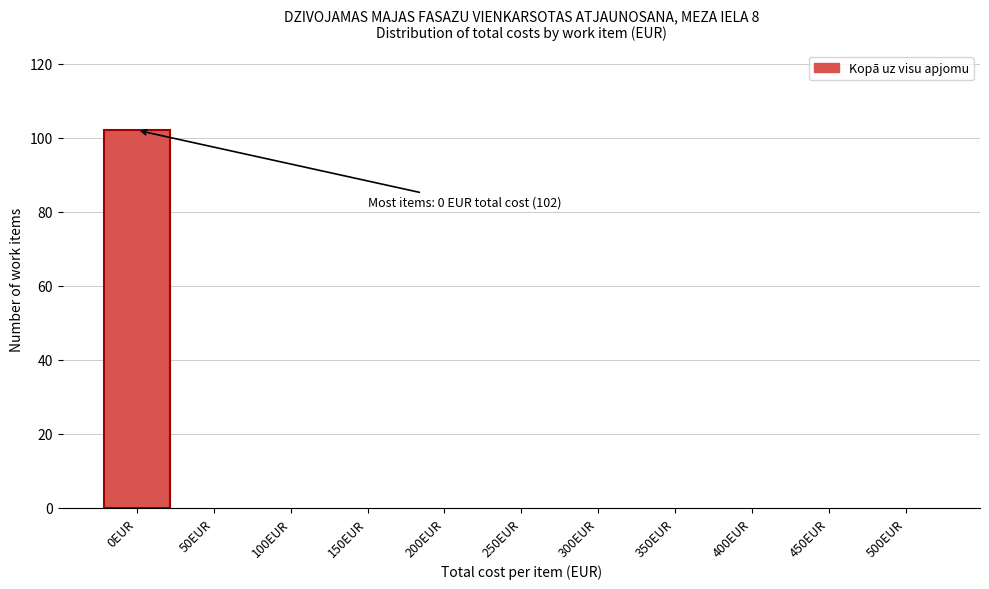

Reading left to right, extract all data points from this chart.

0EUR=102	50EUR=0	100EUR=0	150EUR=0	200EUR=0	250EUR=0	300EUR=0	350EUR=0	400EUR=0	450EUR=0	500EUR=0